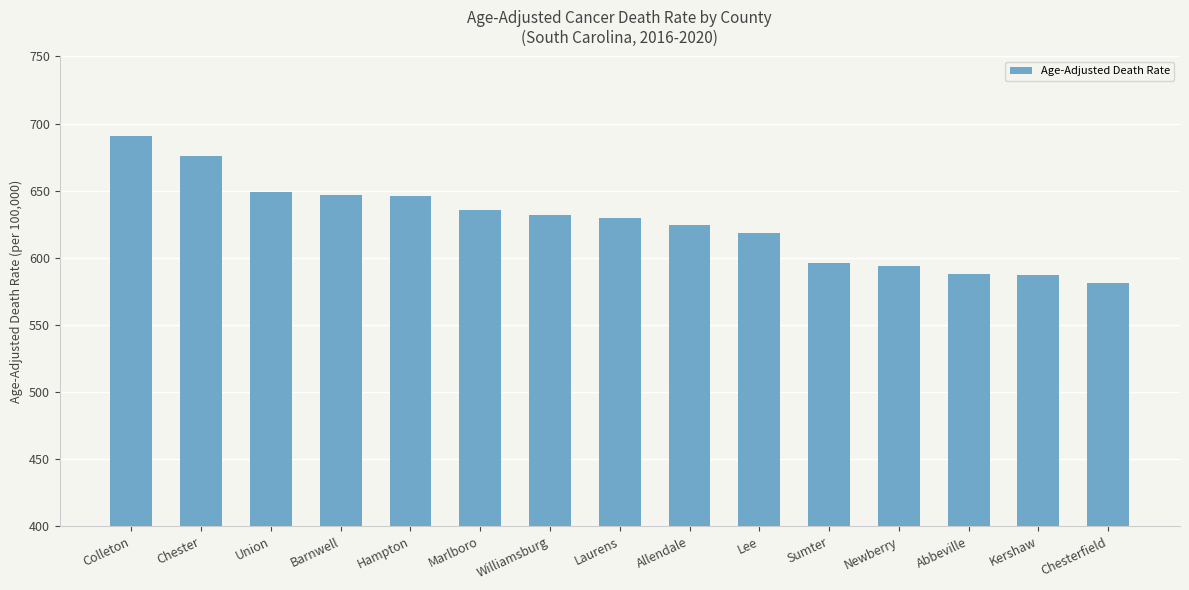

What is the value of the 7th bar from the left?

632.2